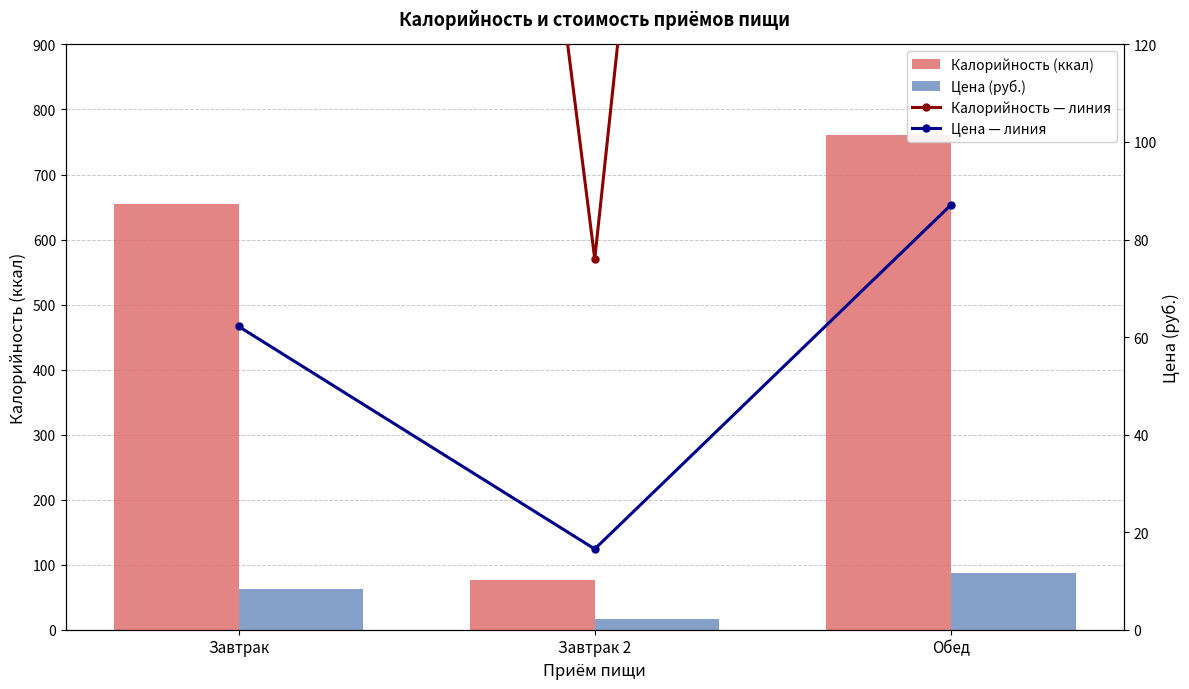

At Завтрак, list the series in order from largest to smallest.

Калорийность (ккал), Калорийность — линия, Цена (руб.), Цена — линия